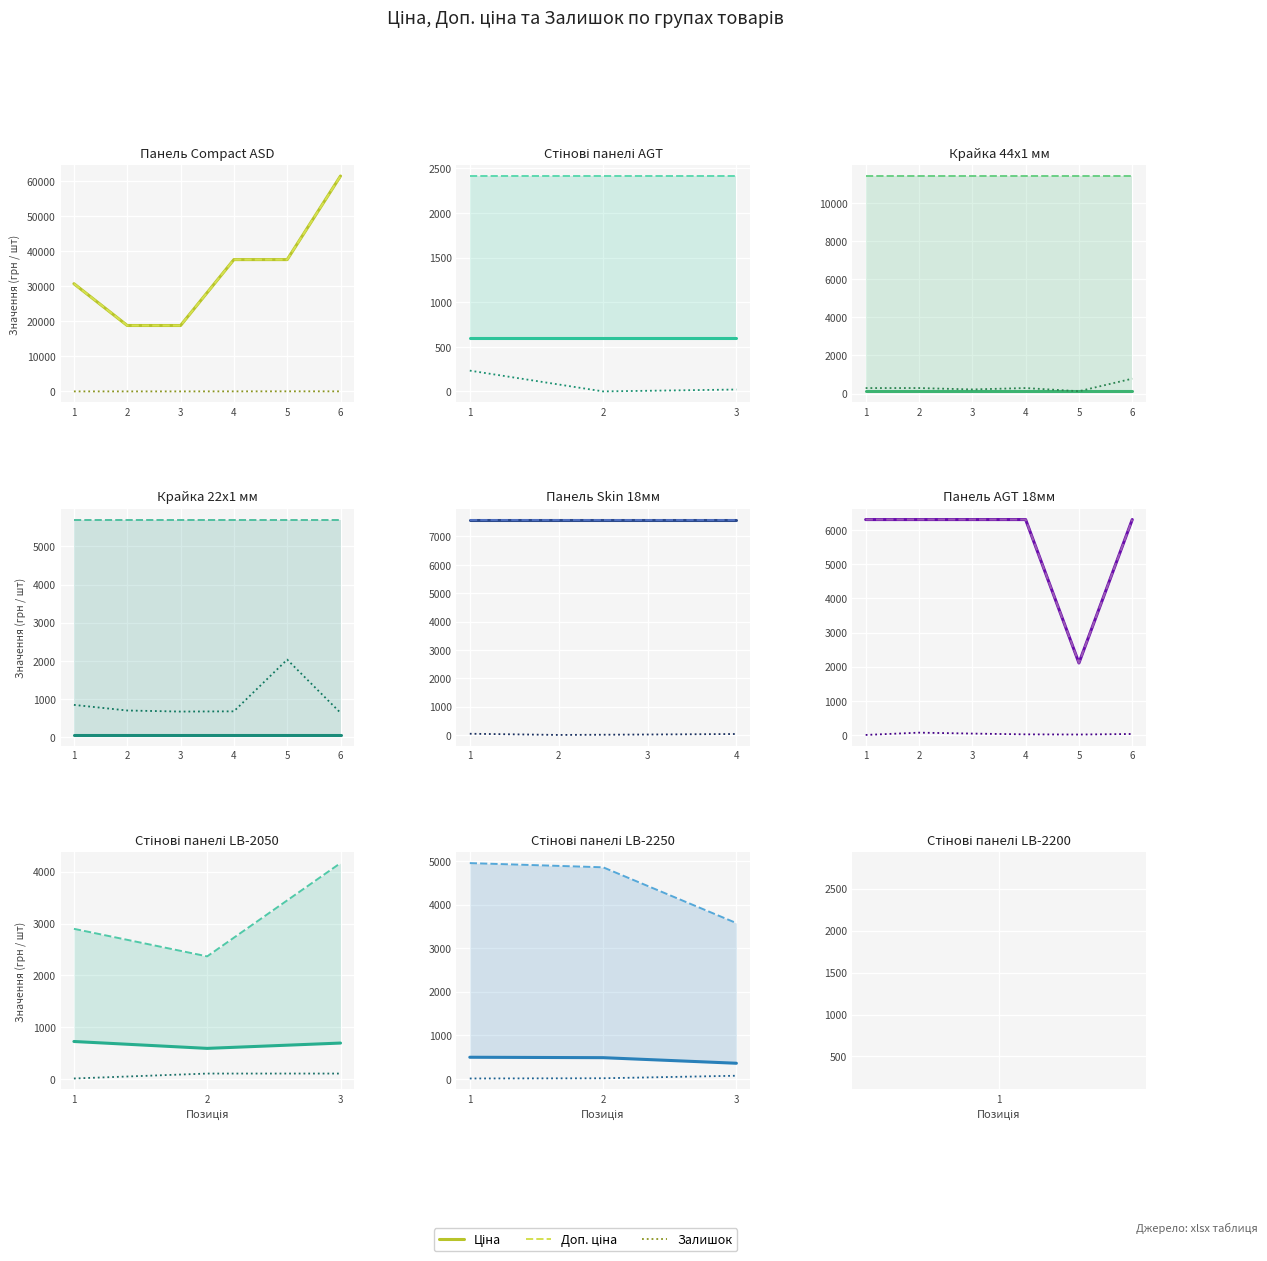

Rank the series at 2 from highest to lowest value.

Доп. ціна, Ціна, Залишок